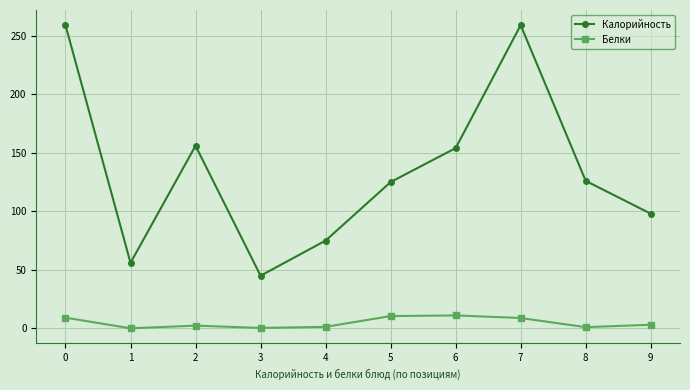

Which series has the largest range (max minus min)?

Калорийность